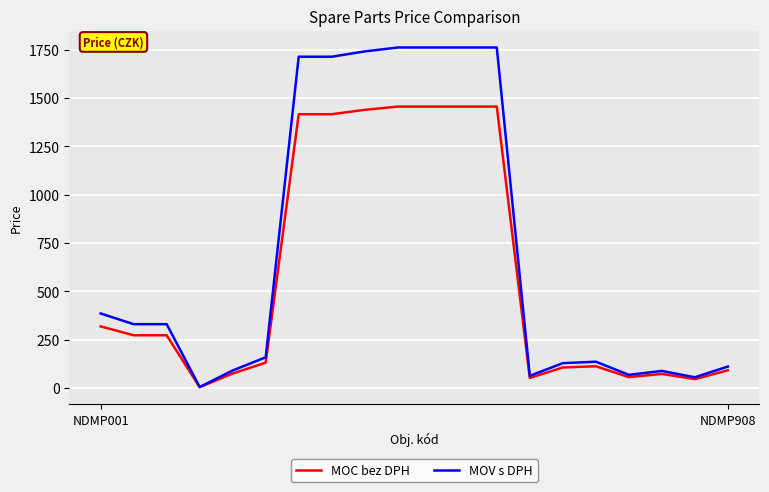

How many lines are shown in the chart?

2